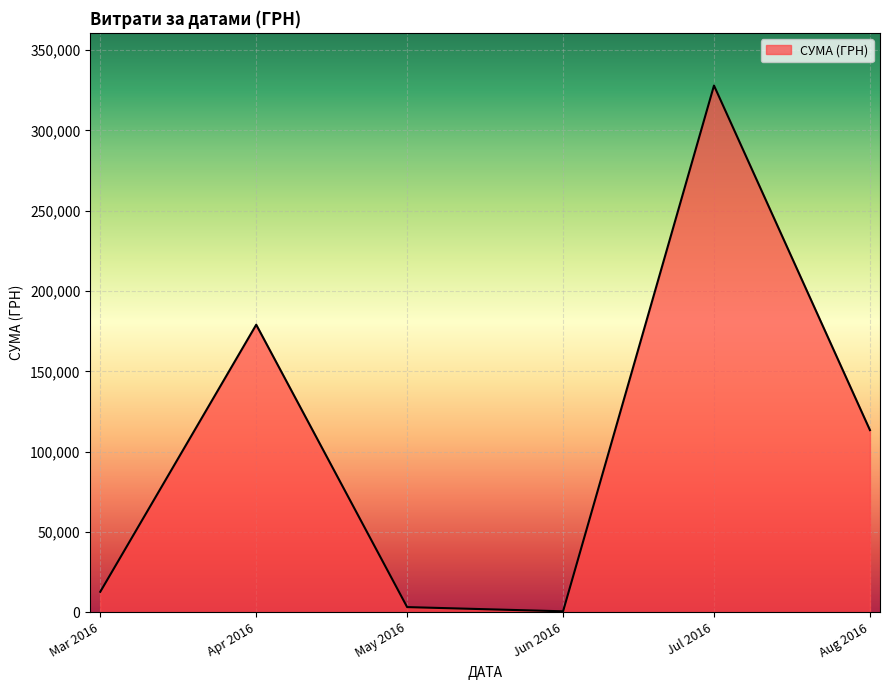

What is the difference between the maximum and minimum values?

327293.6